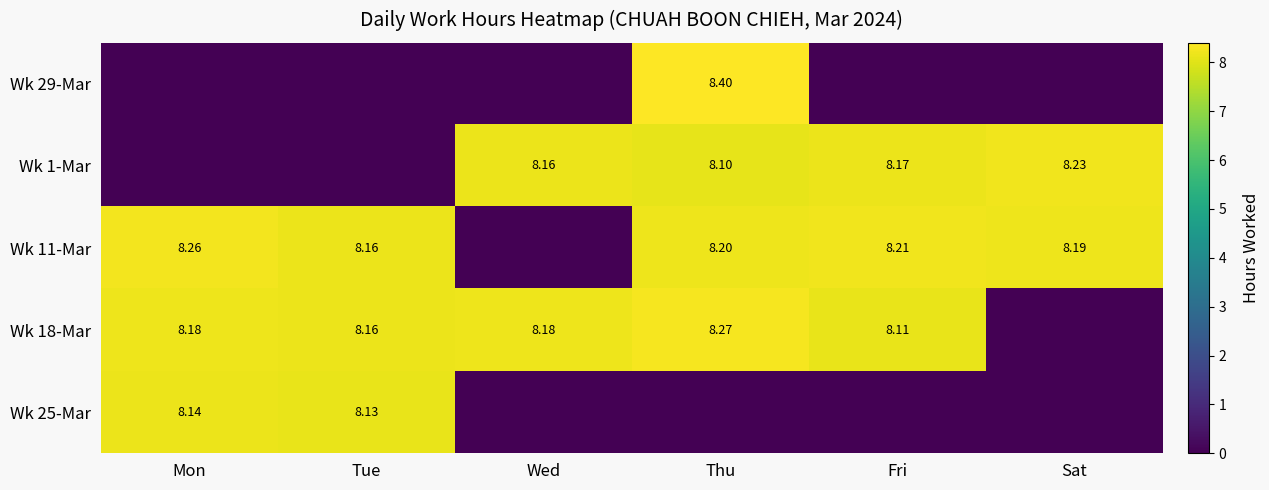

What is the difference between the highest and lowest values at Wed?

8.2